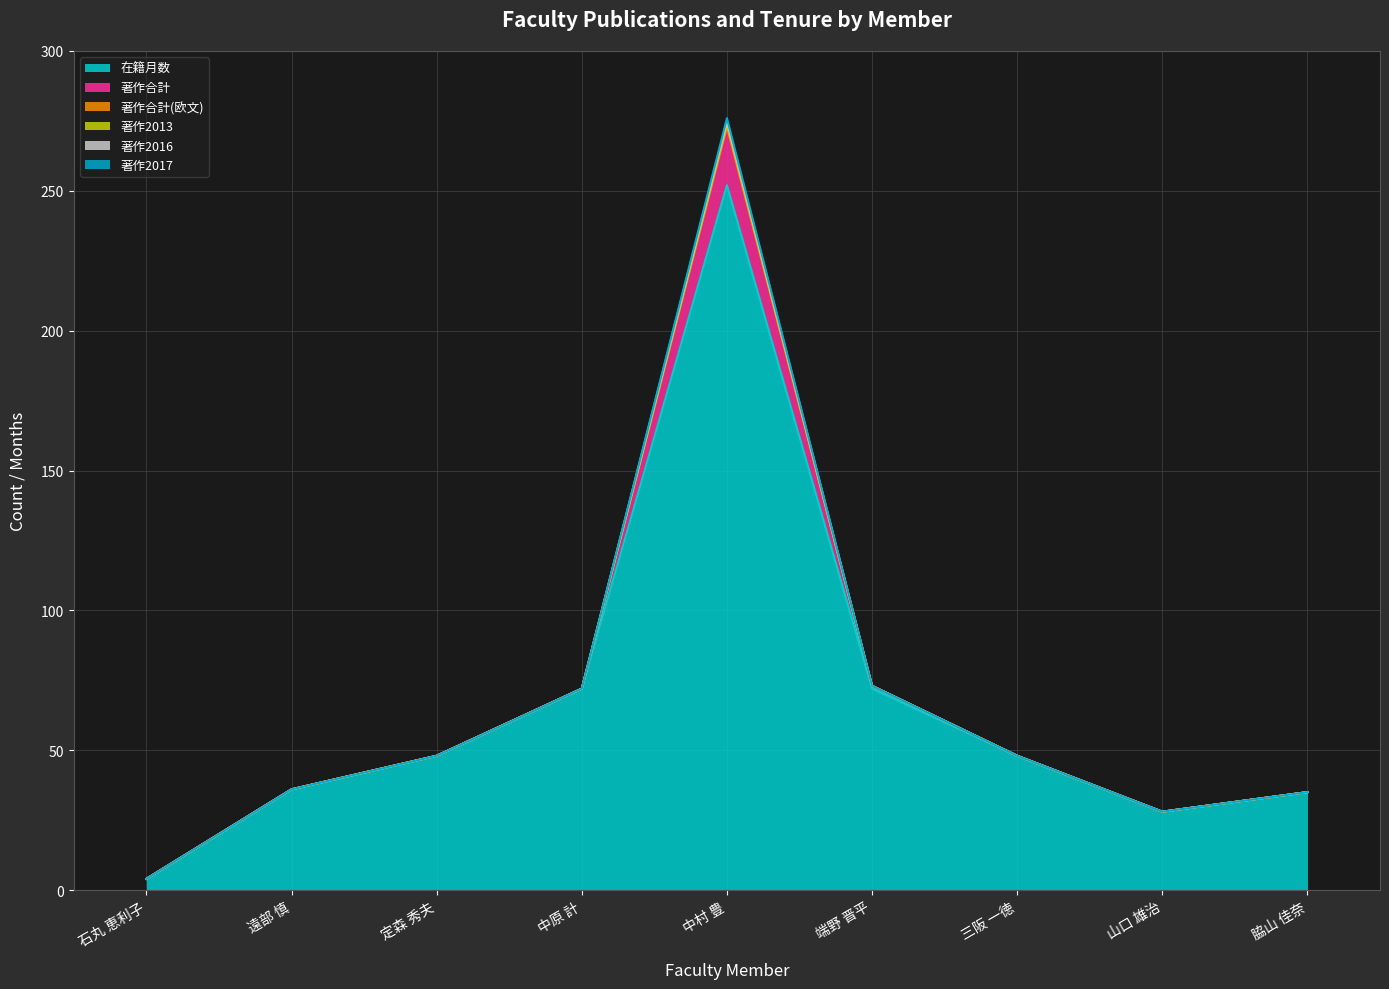

Which series has the largest total across all categories?

在籍月数